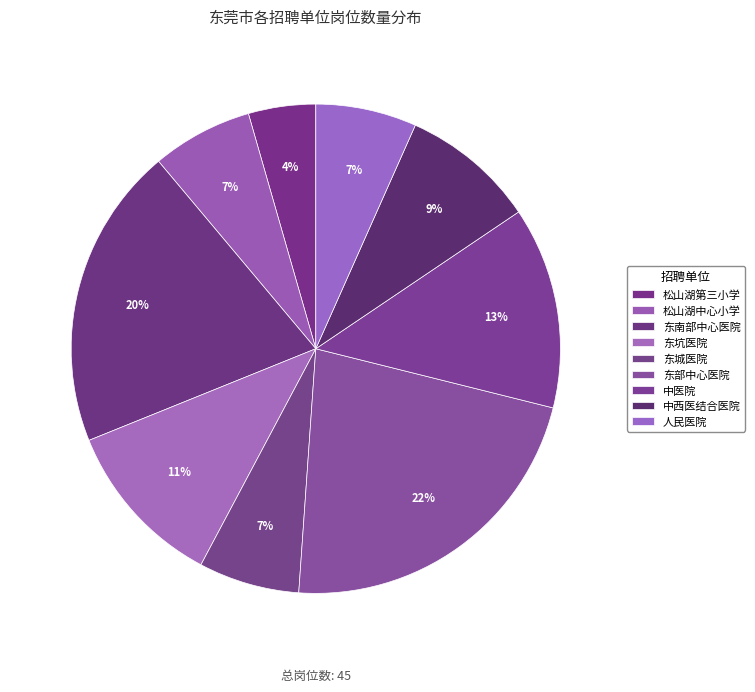

Does any single category account for the majority?

No